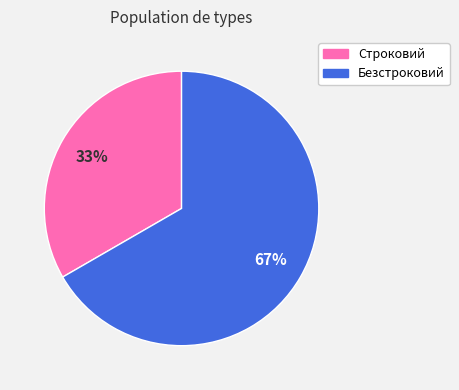

How many slices are in this pie chart?

2